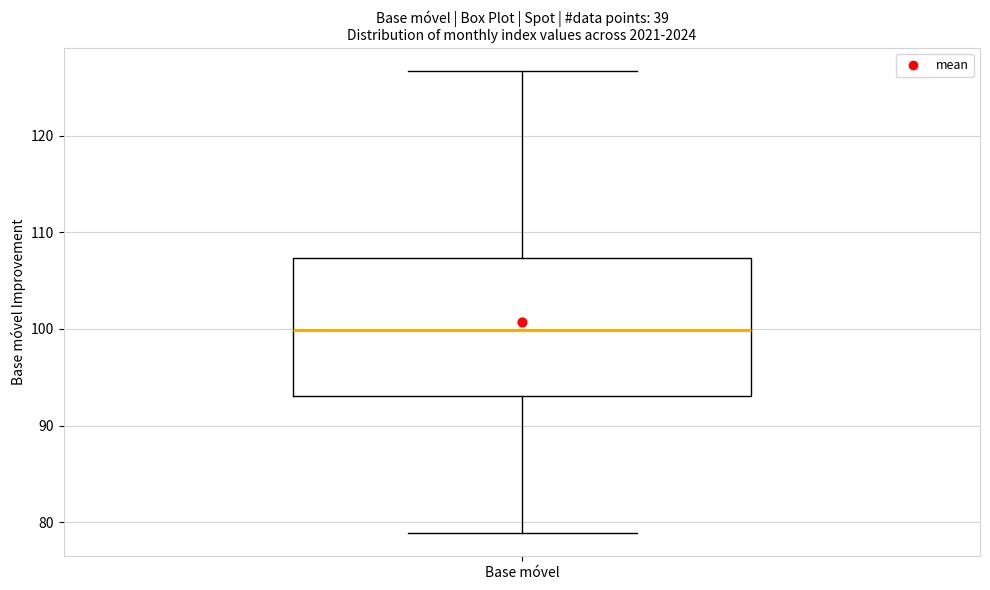

Read this box plot against the y-axis: the position of the median line, the range covered by the box, and the ends of both whiskers. The values are not printed on the chart, so give them approximately, as read against the axis.

median 100, box 93 to 107, whiskers 79 to 127